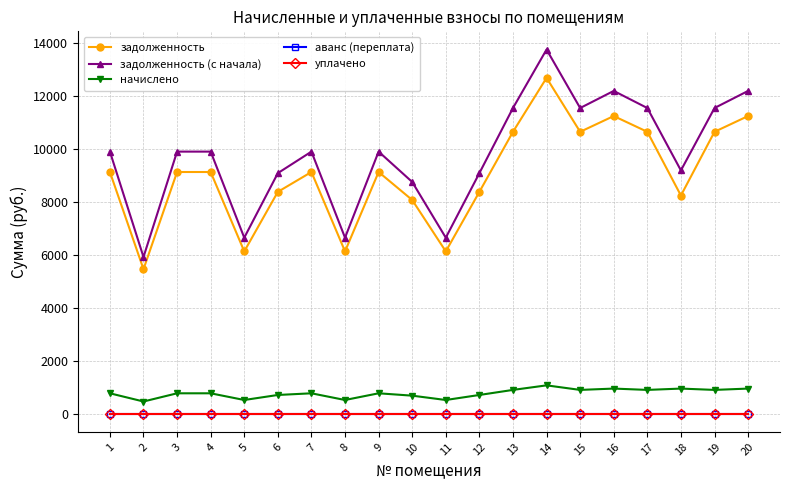

Does the chart have visible grid lines?

Yes